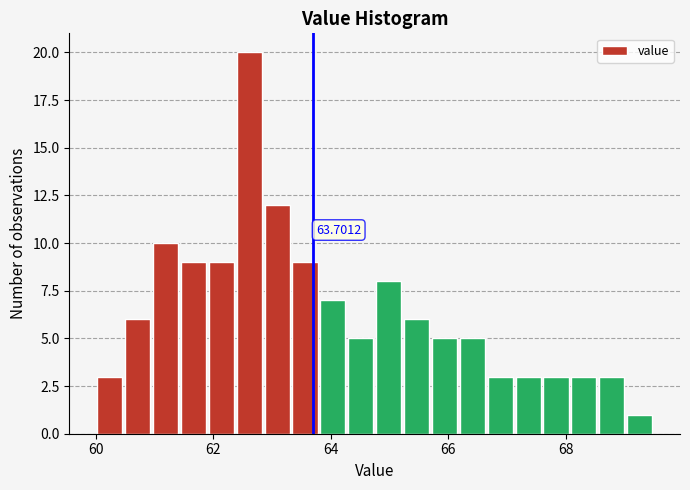

Read against the x-axis, roughly where is the centre of the tallest bar?

62.6